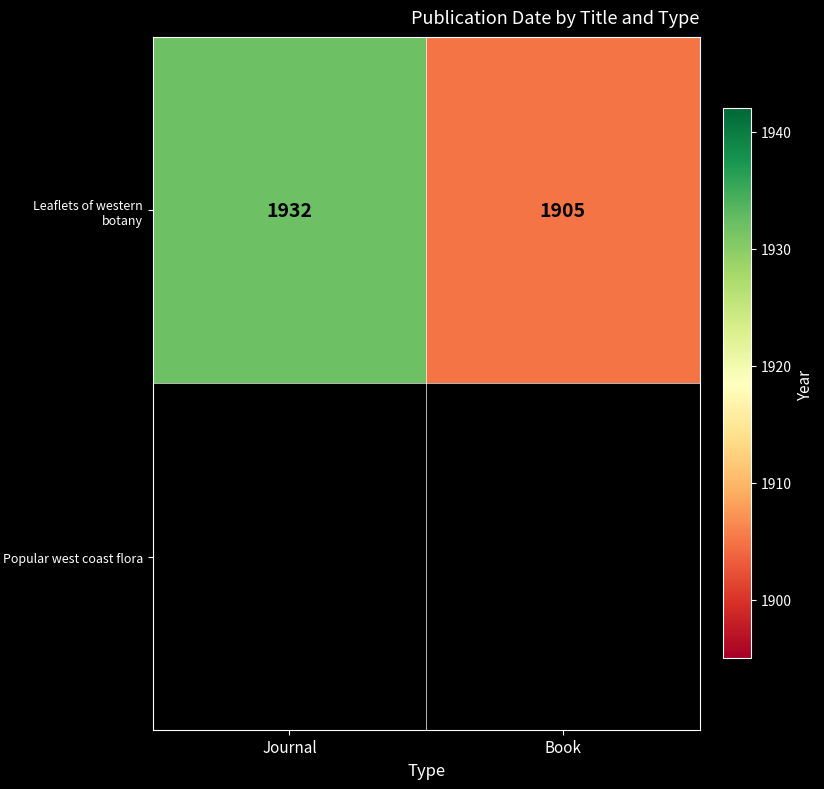

What value does the Leaflets of western botany series have at Journal, to the nearest 5?

1930